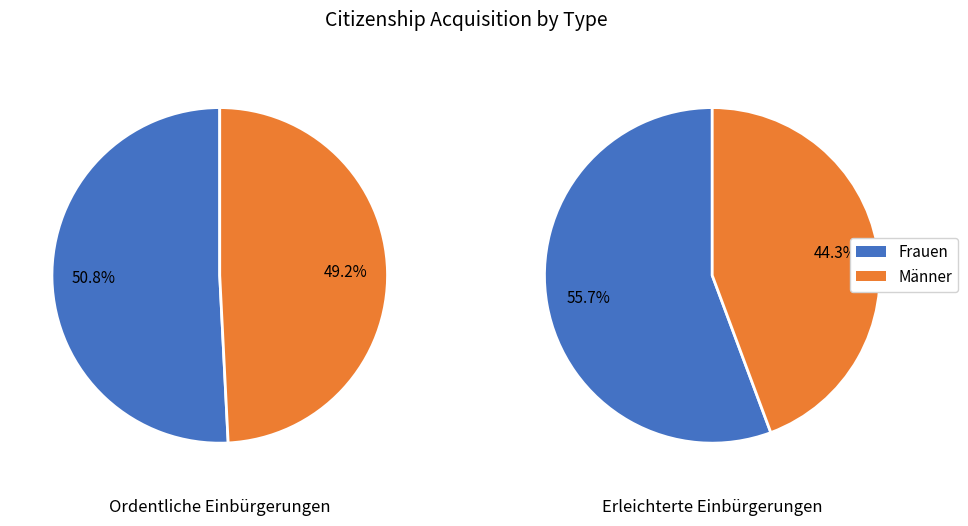

Count the number of slices in the pie.

2